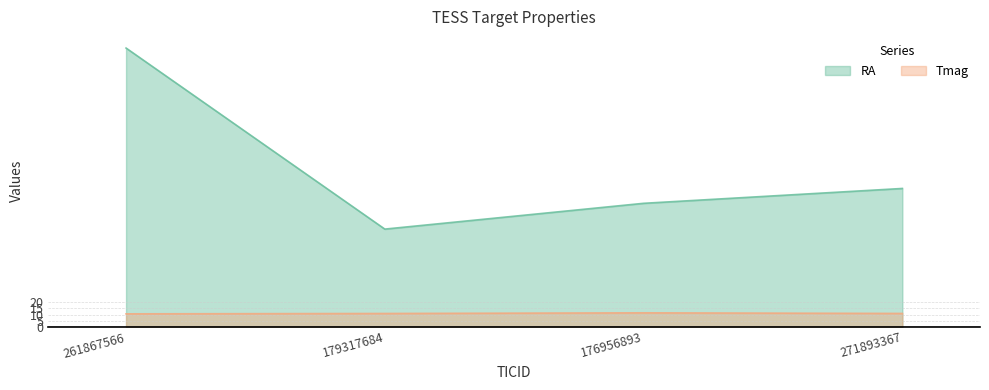

What is the value of the Tmag point at the 3rd from the left?

11.4